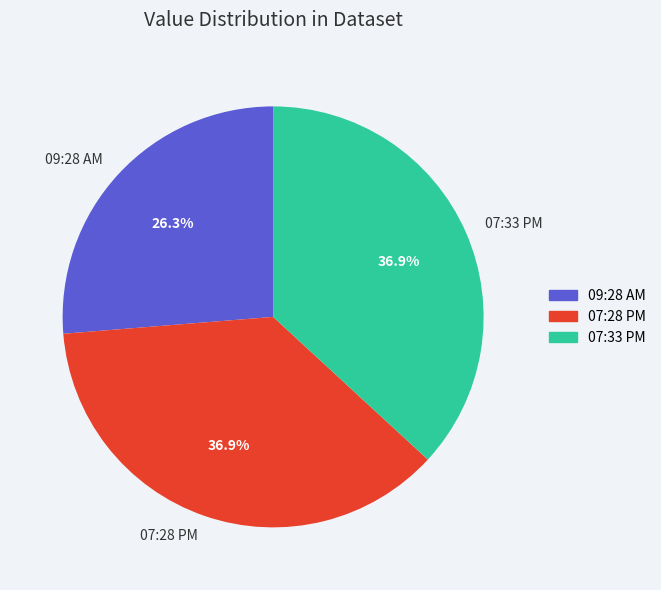

How much of the chart is everything except 07:28 PM?

63.1%